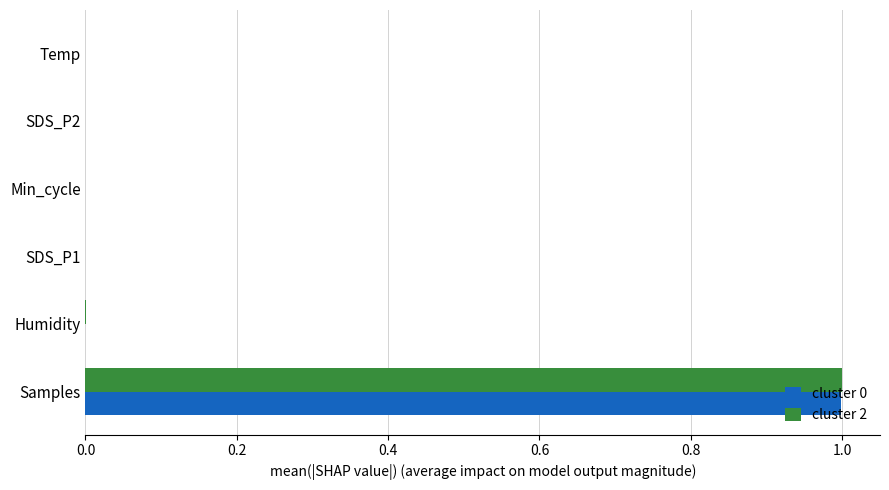

How many categories are shown in the chart?

6